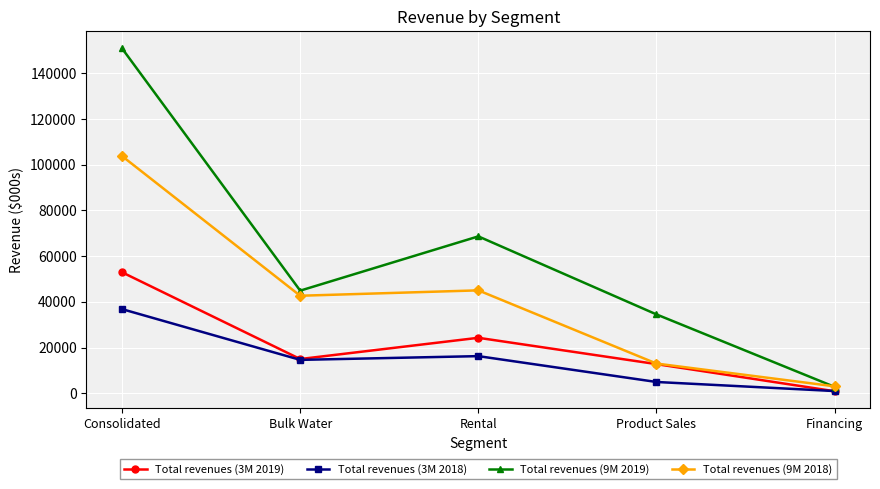

What is the difference between the maximum and second lowest values in the Total revenues (9M 2019) series?

116385